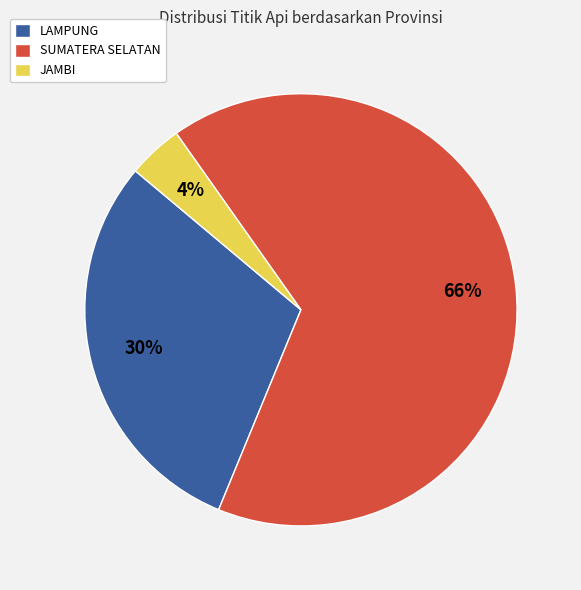

The JAMBI slice represents 4% of the pie. True or false?

True